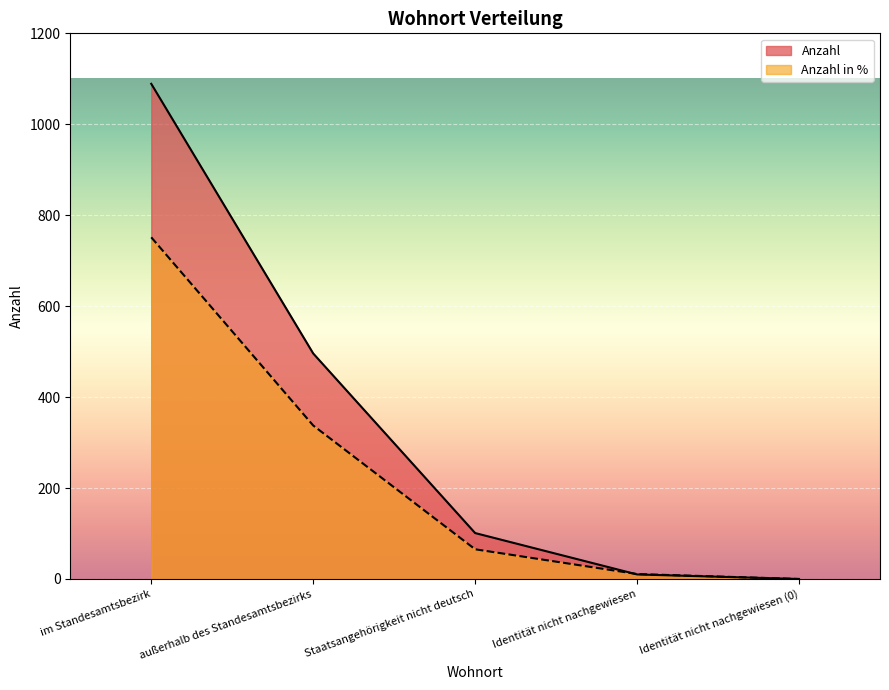

The Anzahl series shows 1089.0 at im Standesamtsbezirk. True or false?

True